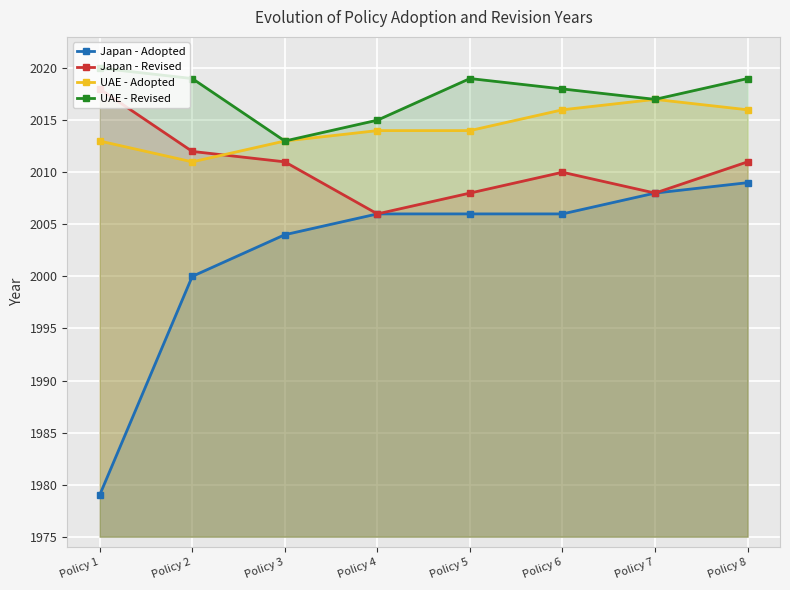

Which series has the largest total across all categories?

UAE - Revised